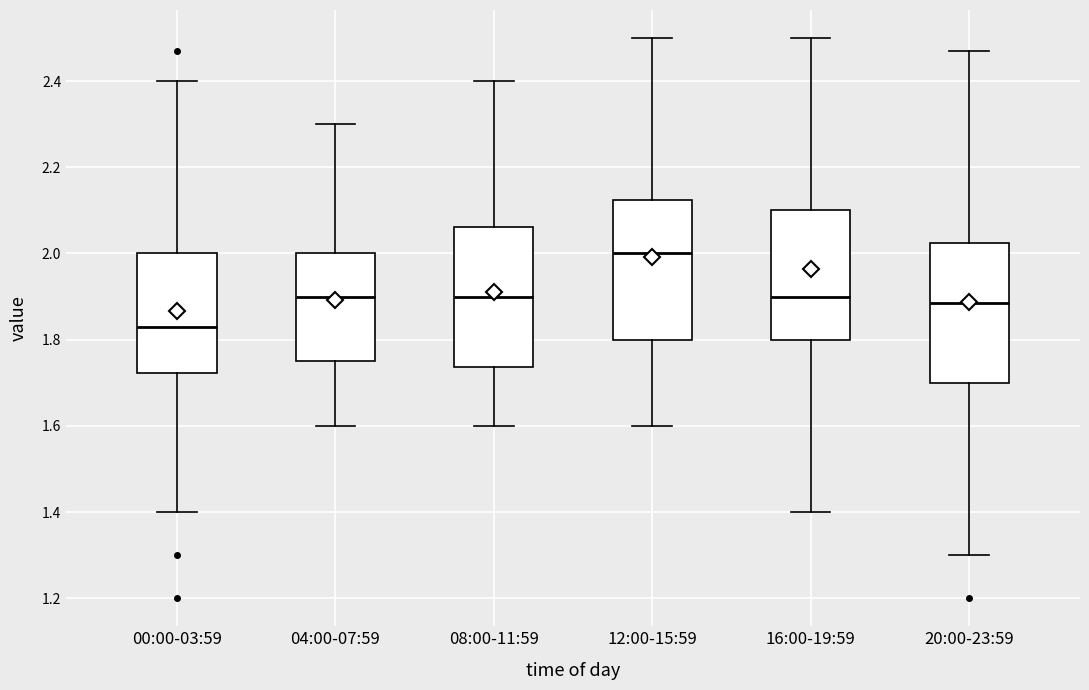

Reading left to right, transcribe this box plot: for each box, give where its median line is, the range the box spans, and where its two whiskers end, as read against the y-axis. The values are not printed on the chart, so give them approximately, as read against the axis.

00:00-03:59: median 1.84, box 1.72 to 2.00, whiskers 1.40 to 2.40
04:00-07:59: median 1.90, box 1.76 to 2.00, whiskers 1.60 to 2.30
08:00-11:59: median 1.90, box 1.74 to 2.06, whiskers 1.60 to 2.40
12:00-15:59: median 2.00, box 1.80 to 2.12, whiskers 1.60 to 2.50
16:00-19:59: median 1.90, box 1.80 to 2.10, whiskers 1.40 to 2.50
20:00-23:59: median 1.88, box 1.70 to 2.02, whiskers 1.30 to 2.48